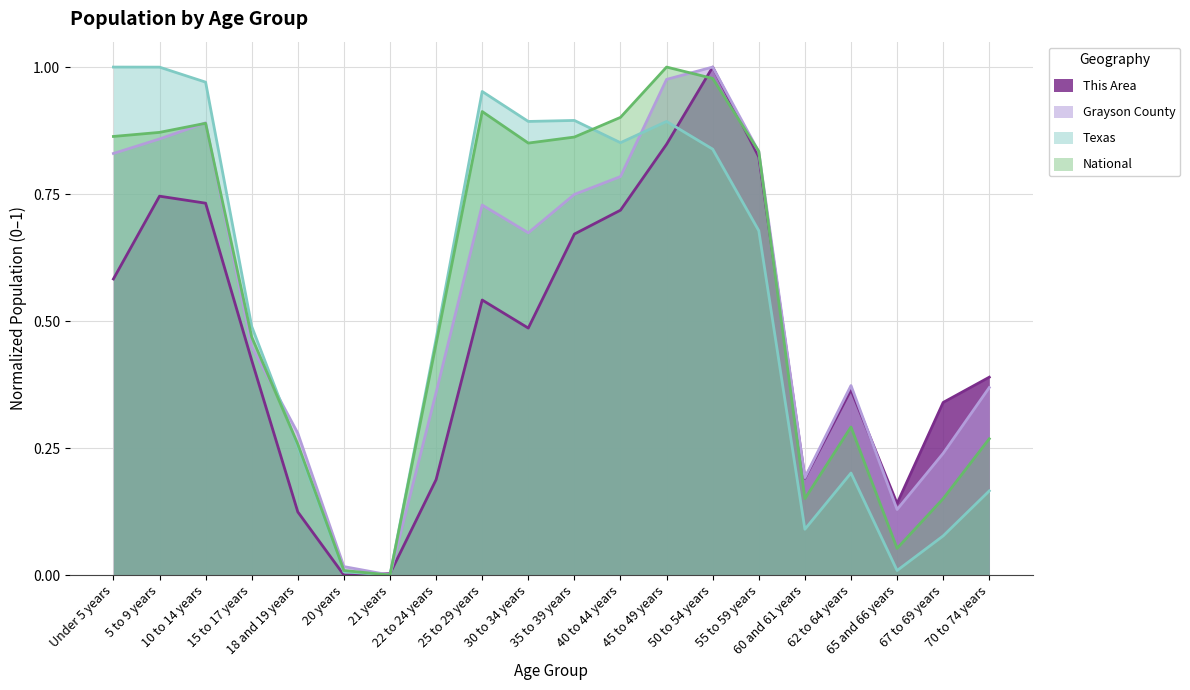

Reading left to right, transcribe all the data shown in this chart.

This Area: Under 5 years=0.6	5 to 9 years=0.7	10 to 14 years=0.7	15 to 17 years=0.4	18 and 19 years=0.1	20 years=0.0	21 years=0.0	22 to 24 years=0.2	25 to 29 years=0.5	30 to 34 years=0.5	35 to 39 years=0.7	40 to 44 years=0.7	45 to 49 years=0.8	50 to 54 years=1.0	55 to 59 years=0.8	60 and 61 years=0.2	62 to 64 years=0.4	65 and 66 years=0.1	67 to 69 years=0.3	70 to 74 years=0.4
Grayson County: Under 5 years=0.8	5 to 9 years=0.9	10 to 14 years=0.9	15 to 17 years=0.4	18 and 19 years=0.3	20 years=0.0	21 years=0.0	22 to 24 years=0.4	25 to 29 years=0.7	30 to 34 years=0.7	35 to 39 years=0.7	40 to 44 years=0.8	45 to 49 years=1.0	50 to 54 years=1.0	55 to 59 years=0.8	60 and 61 years=0.2	62 to 64 years=0.4	65 and 66 years=0.1	67 to 69 years=0.2	70 to 74 years=0.4
Texas: Under 5 years=1.0	5 to 9 years=1.0	10 to 14 years=1.0	15 to 17 years=0.5	18 and 19 years=0.3	20 years=0.0	21 years=0.0	22 to 24 years=0.5	25 to 29 years=1.0	30 to 34 years=0.9	35 to 39 years=0.9	40 to 44 years=0.9	45 to 49 years=0.9	50 to 54 years=0.8	55 to 59 years=0.7	60 and 61 years=0.1	62 to 64 years=0.2	65 and 66 years=0.0	67 to 69 years=0.1	70 to 74 years=0.2
National: Under 5 years=0.9	5 to 9 years=0.9	10 to 14 years=0.9	15 to 17 years=0.5	18 and 19 years=0.3	20 years=0.0	21 years=0.0	22 to 24 years=0.5	25 to 29 years=0.9	30 to 34 years=0.9	35 to 39 years=0.9	40 to 44 years=0.9	45 to 49 years=1.0	50 to 54 years=1.0	55 to 59 years=0.8	60 and 61 years=0.2	62 to 64 years=0.3	65 and 66 years=0.1	67 to 69 years=0.2	70 to 74 years=0.3